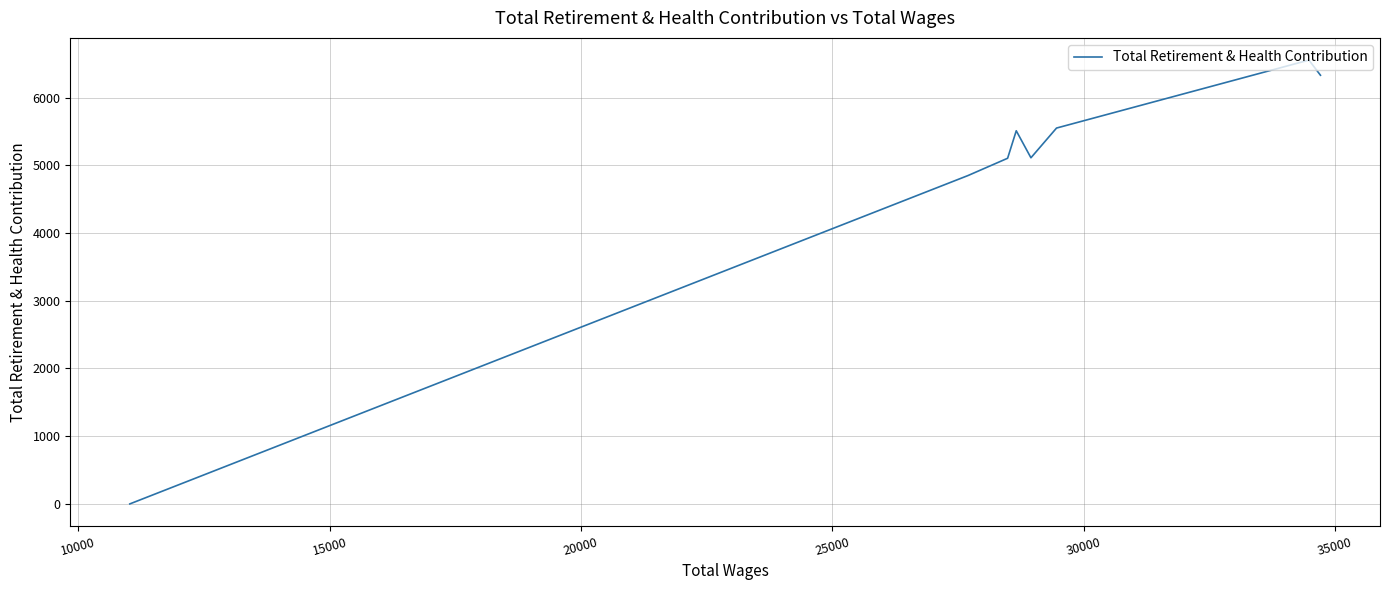

How many series are shown in this chart?

1